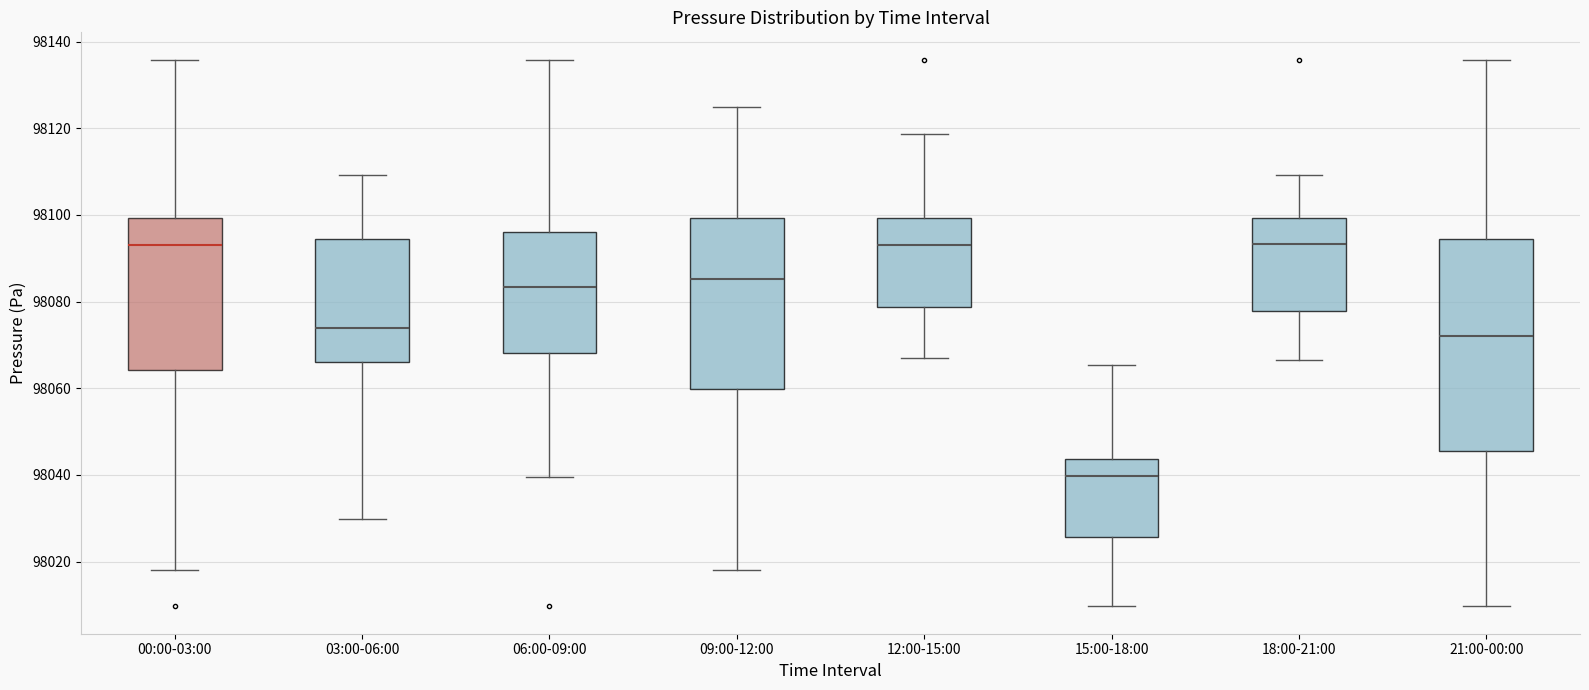

Reading left to right, read every box against the y-axis: the position of its median line, the range the box covers, and the ends of its whiskers. The values are not printed on the chart, so give them approximately, as read against the axis.

00:00-03:00: median 98094, box 98064 to 98100, whiskers 98018 to 98136
03:00-06:00: median 98074, box 98066 to 98094, whiskers 98030 to 98110
06:00-09:00: median 98084, box 98068 to 98096, whiskers 98040 to 98136
09:00-12:00: median 98086, box 98060 to 98100, whiskers 98018 to 98126
12:00-15:00: median 98094, box 98078 to 98100, whiskers 98066 to 98118
15:00-18:00: median 98040, box 98026 to 98044, whiskers 98010 to 98066
18:00-21:00: median 98094, box 98078 to 98100, whiskers 98066 to 98110
21:00-00:00: median 98072, box 98046 to 98094, whiskers 98010 to 98136